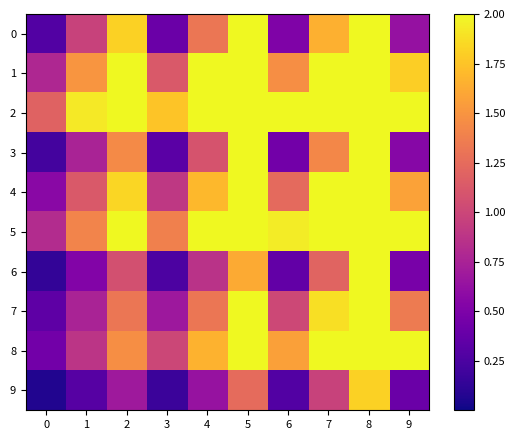

Reading left to right, extract all data points from this chart.

0: 0=0.3	1=1.0	2=1.8	3=0.4	4=1.3	5=2.0	6=0.5	7=1.7	8=2.0	9=0.6
1: 0=0.8	1=1.5	2=2.0	3=1.1	4=2.0	5=2.0	6=1.5	7=2.0	8=2.0	9=1.8
2: 0=1.2	1=1.9	2=2.0	3=1.8	4=2.0	5=2.0	6=2.0	7=2.0	8=2.0	9=2.0
3: 0=0.2	1=0.8	2=1.4	3=0.3	4=1.1	5=2.0	6=0.4	7=1.4	8=2.0	9=0.6
4: 0=0.6	1=1.1	2=1.8	3=0.9	4=1.7	5=2.0	6=1.2	7=2.0	8=2.0	9=1.6
5: 0=0.8	1=1.4	2=2.0	3=1.4	4=2.0	5=2.0	6=1.9	7=2.0	8=2.0	9=2.0
6: 0=0.1	1=0.5	2=1.1	3=0.2	4=0.9	5=1.6	6=0.4	7=1.2	8=2.0	9=0.5
7: 0=0.3	1=0.8	2=1.3	3=0.7	4=1.3	5=2.0	6=1.0	7=1.9	8=2.0	9=1.4
8: 0=0.4	1=0.9	2=1.5	3=1.0	4=1.7	5=2.0	6=1.6	7=2.0	8=2.0	9=2.0
9: 0=0.1	1=0.3	2=0.7	3=0.2	4=0.6	5=1.2	6=0.3	7=1.0	8=1.8	9=0.4